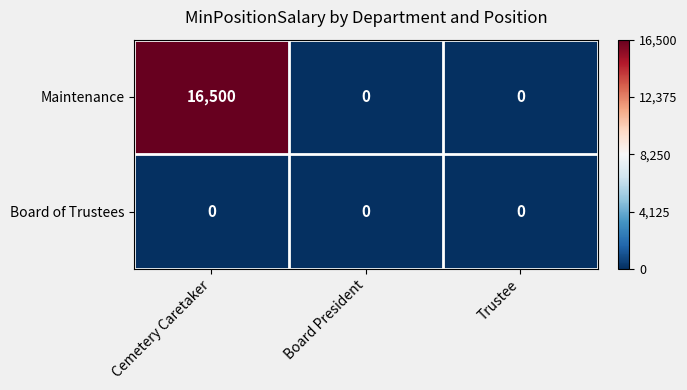

True or false: Board of Trustees has a value of 0 at Trustee.

True